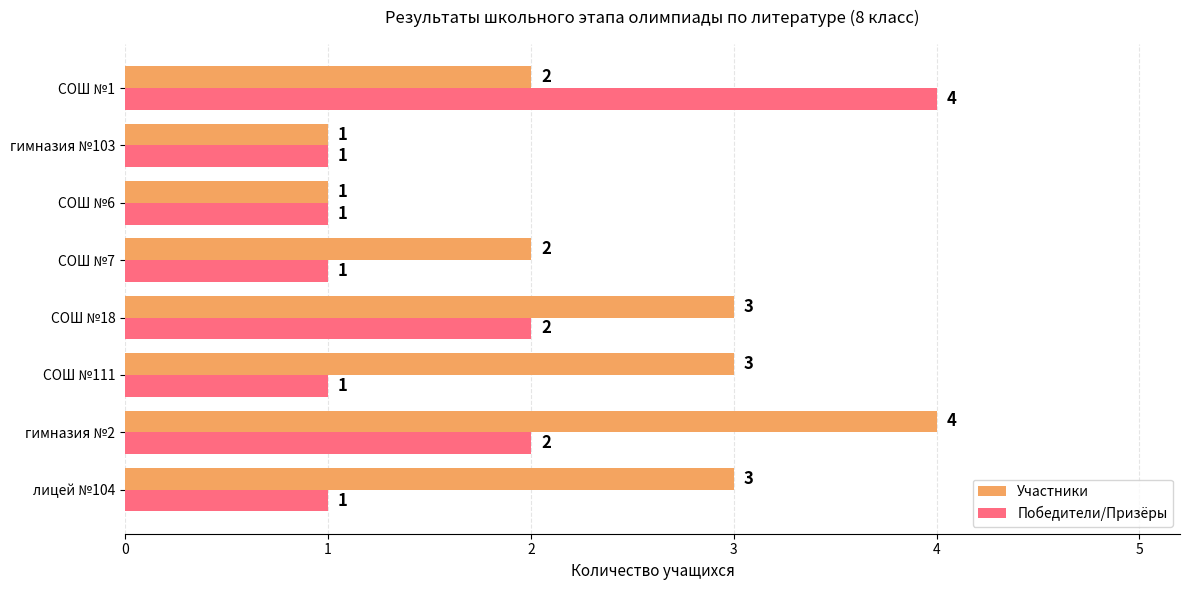

How many data points in Участники are less than 3?

4